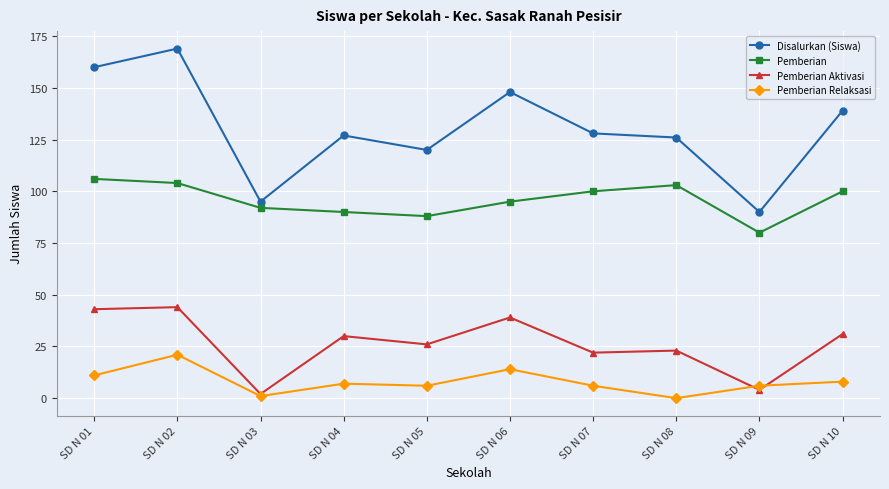

True or false: Pemberian Relaksasi and Pemberian Aktivasi intersect in this chart.

True